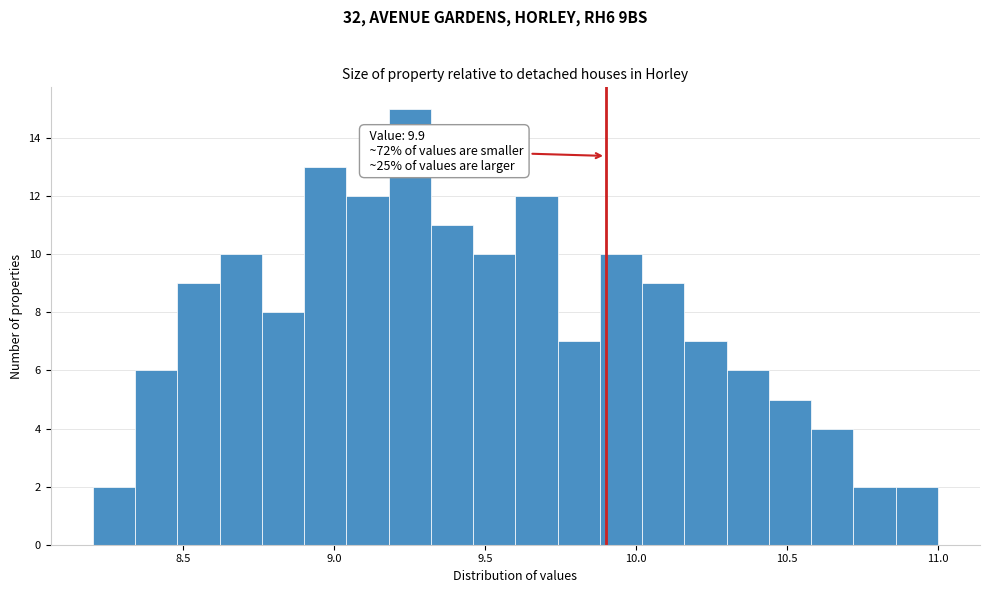

Around what value on the x-axis is the tallest bar? Give the approximate position of its centre, as read against the axis.

9.25